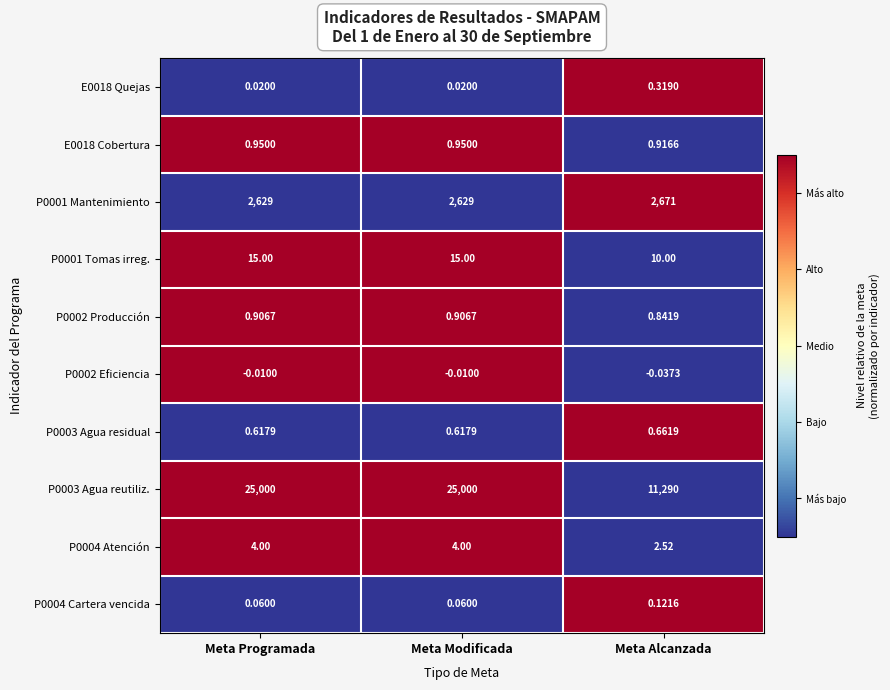

Where is P0002 Producción nearest to the value 0?

Meta Alcanzada